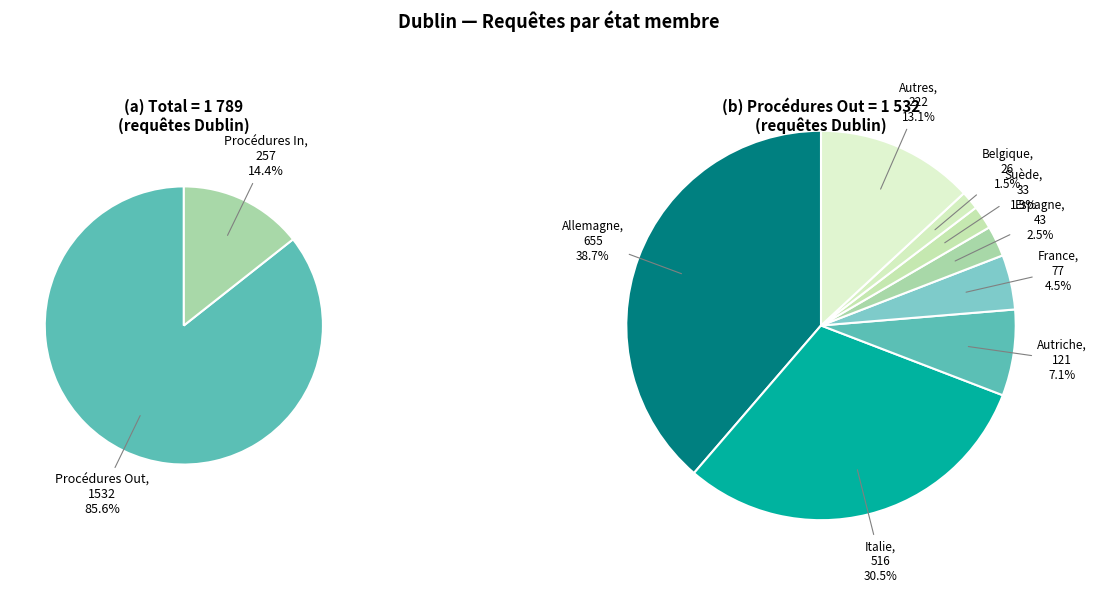

How many slices are in this pie chart?

8